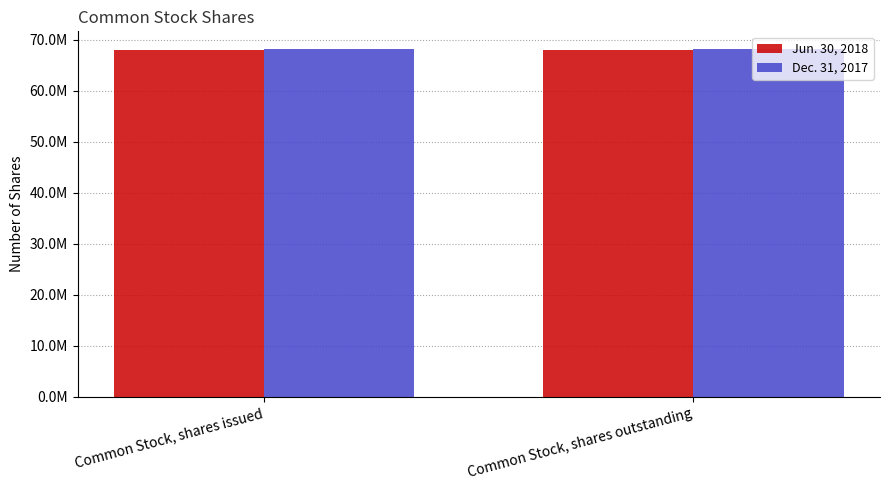

What is the difference between the highest and lowest values at Common Stock, shares issued?

268000